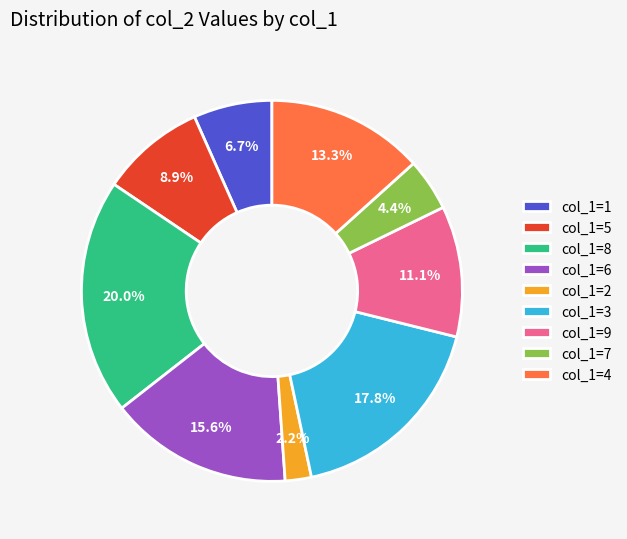

How much of the chart is everything except col_1=7?

95.6%